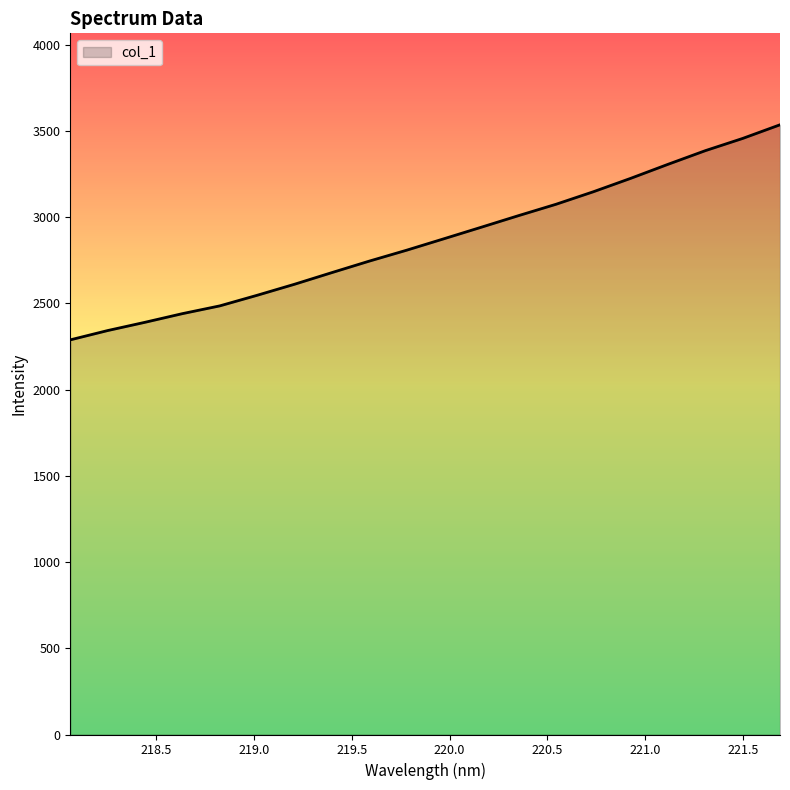

True or false: the data has more than 2 interior local peaks.

False